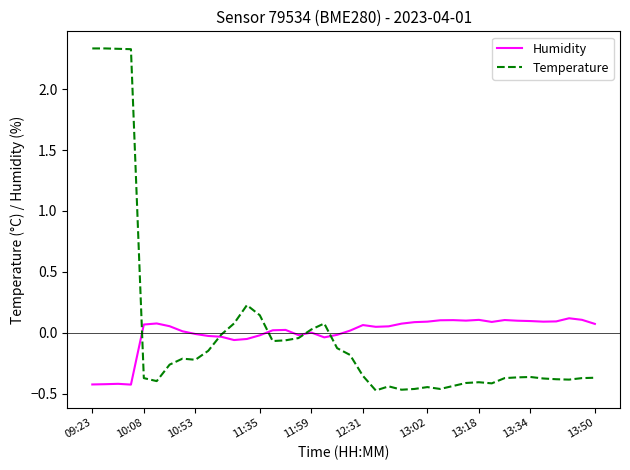

What is the difference between the second highest and minimum values in the Temperature series?

2.8